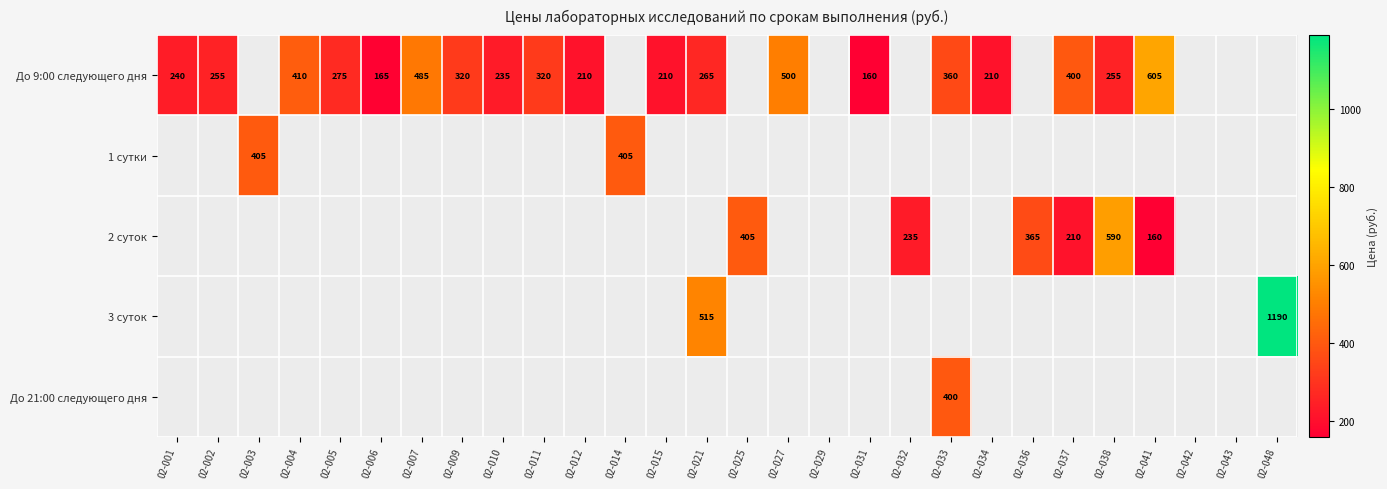

The value of До 9:00 следующего дня at 02-034 is 210. True or false?

True